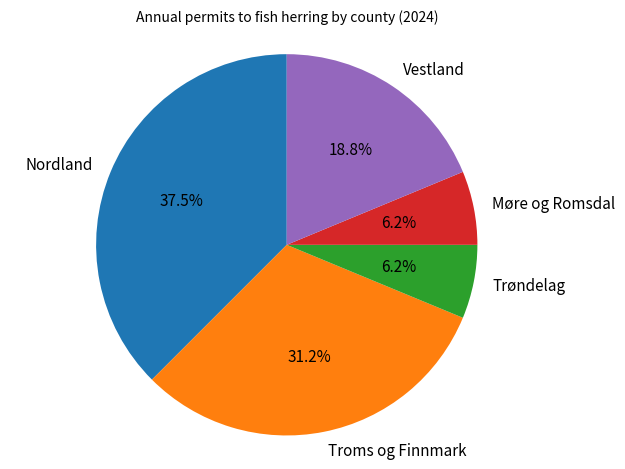

How many slices are in this pie chart?

5